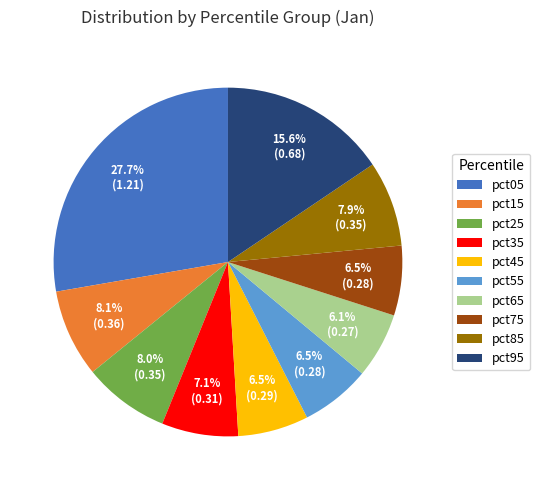

Count the number of slices in the pie.

10